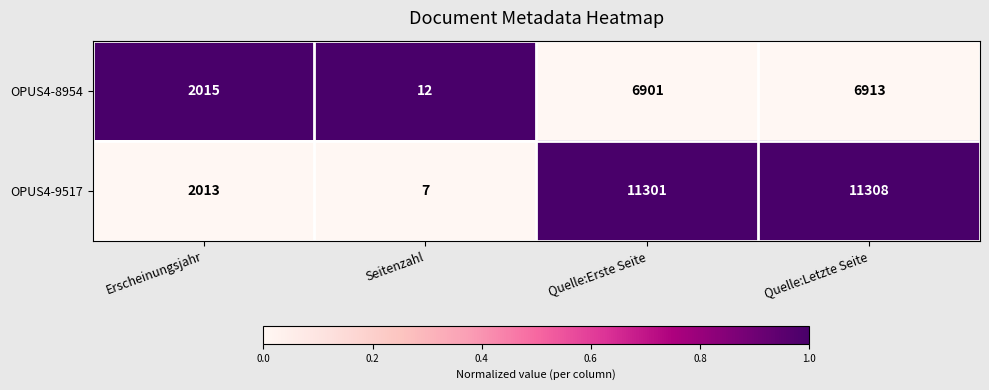

How many data points does each series have?

4